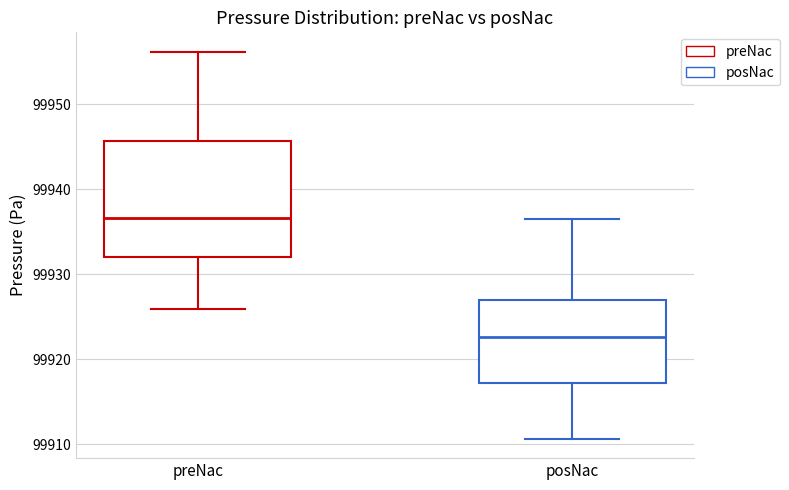

Which box has the highest median line?

preNac